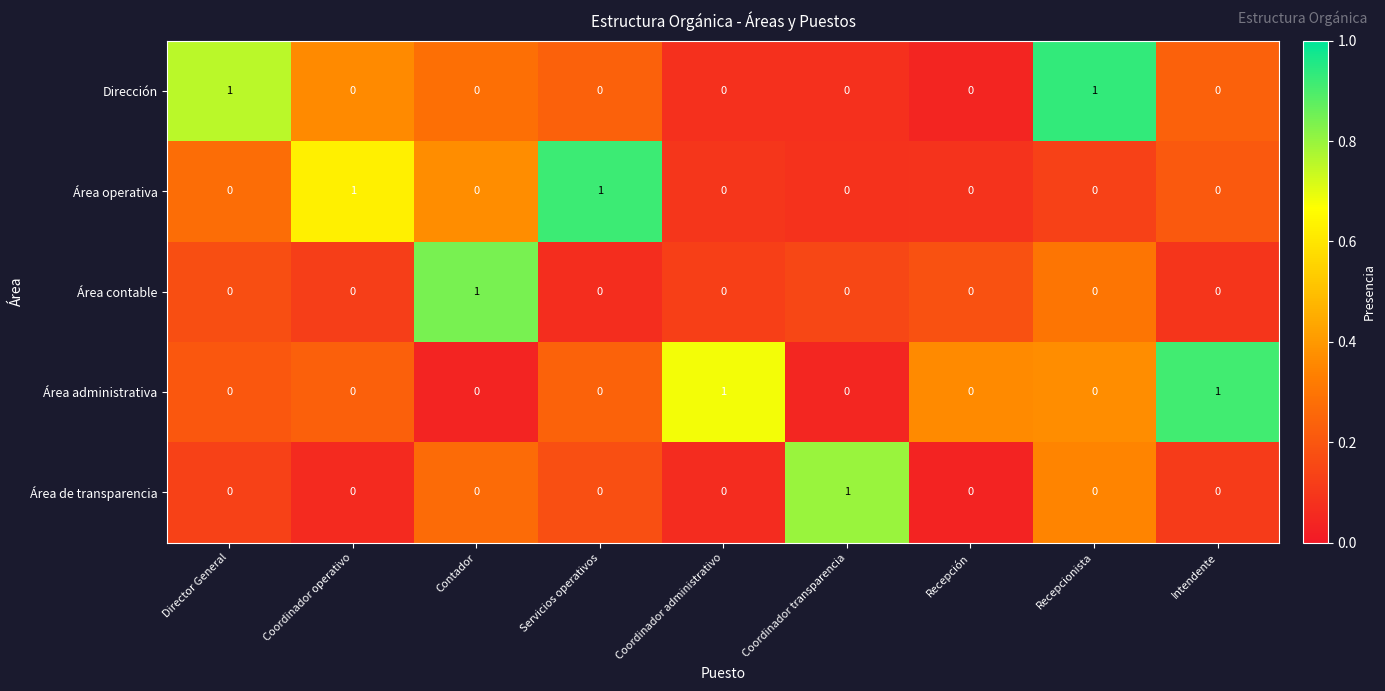

Count the Área de transparencia values in the range 0 to 1.

9